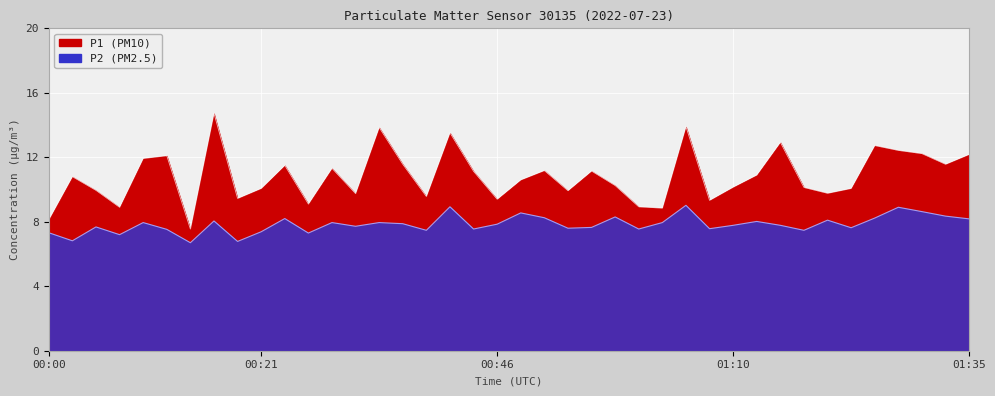

Is the value of P1 at 01:22 greater than the value of P2 at 00:07?

Yes